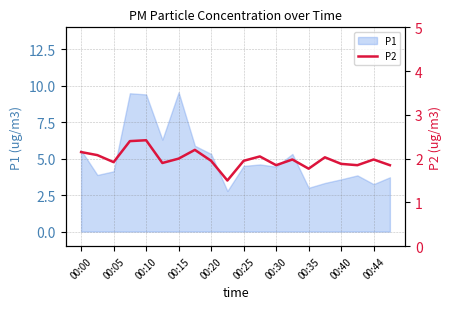

The P1 series shows 9.6 at 00:15. True or false?

True